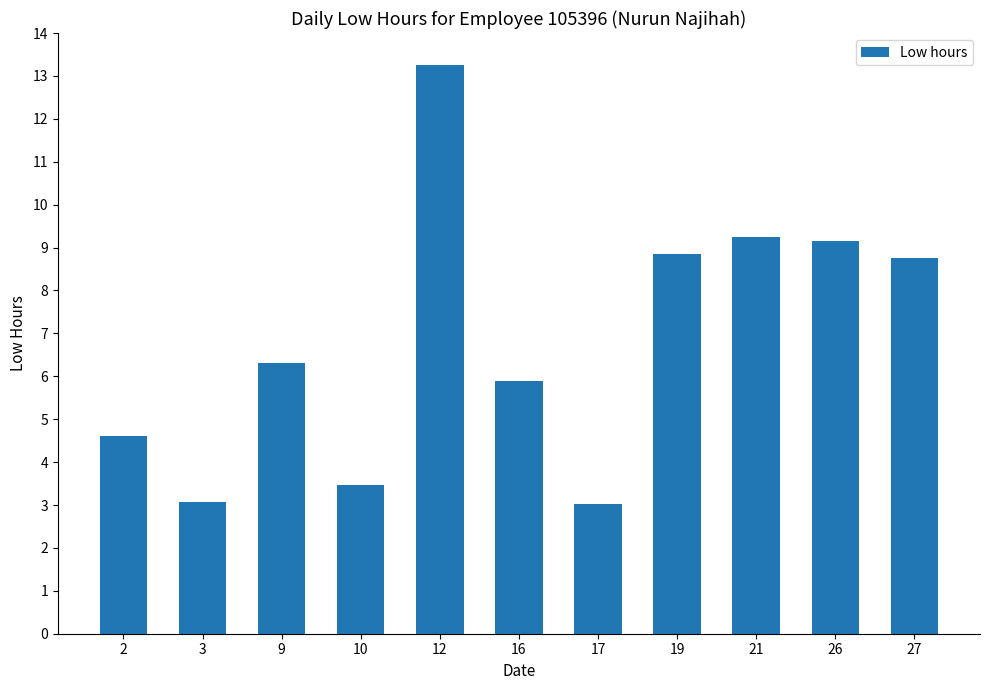

Are the bars grouped side by side (vs. stacked)?

No